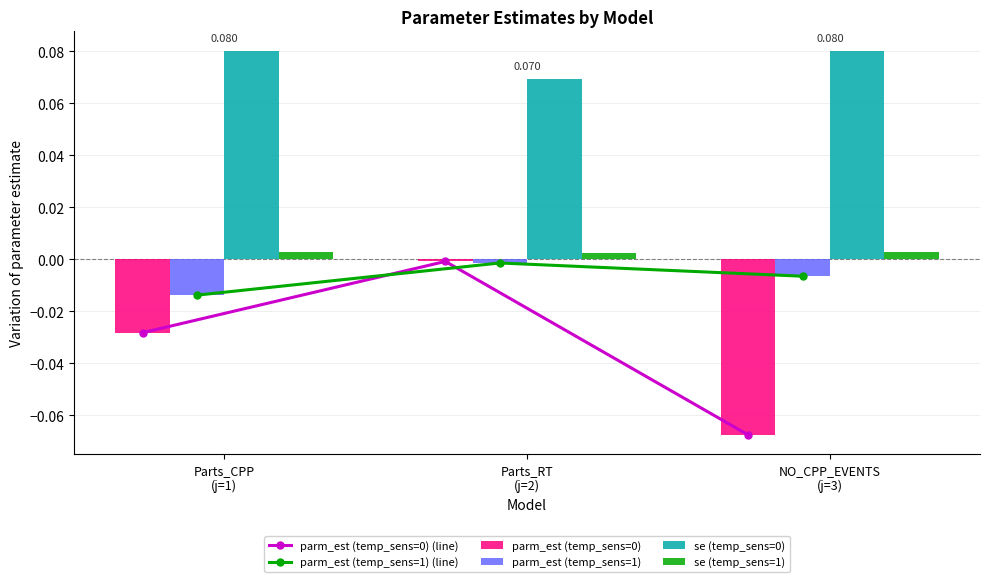

Is the value of se (temp_sens=0) at NO_CPP_EVENTS
(j=3) greater than the value of se (temp_sens=1) at Parts_RT
(j=2)?

Yes